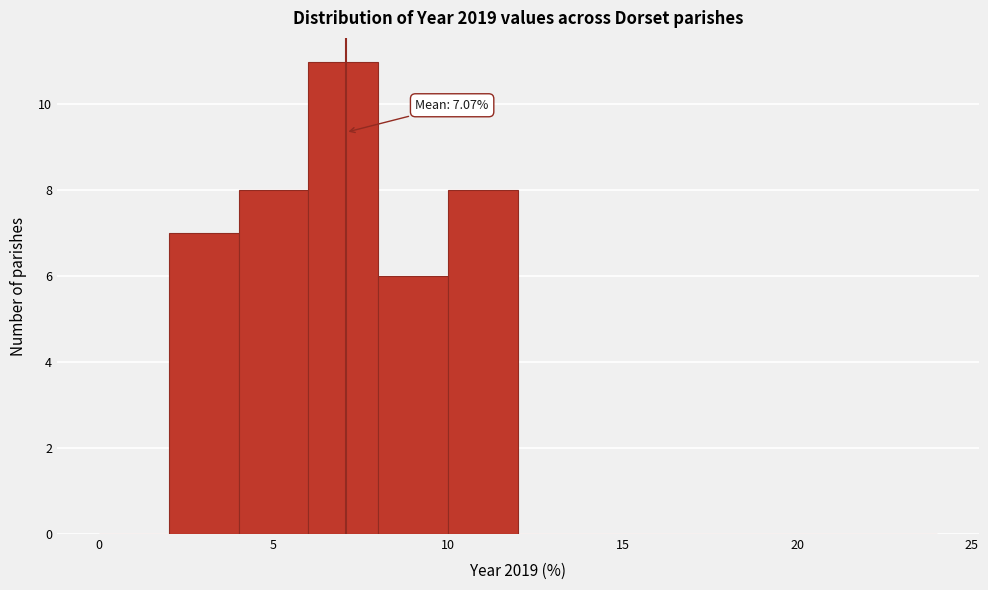

Which range on the x-axis has the tallest bar?

6 to 8